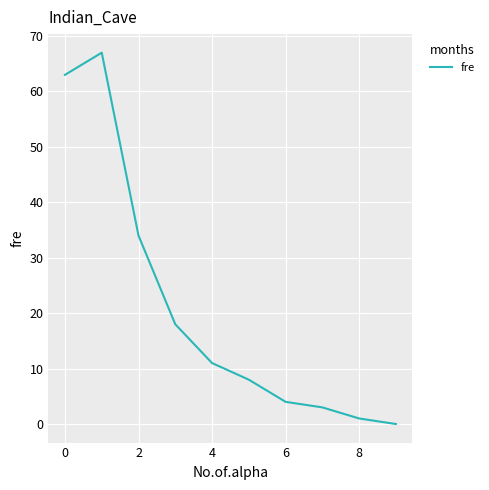

What is the greatest value displayed?

67